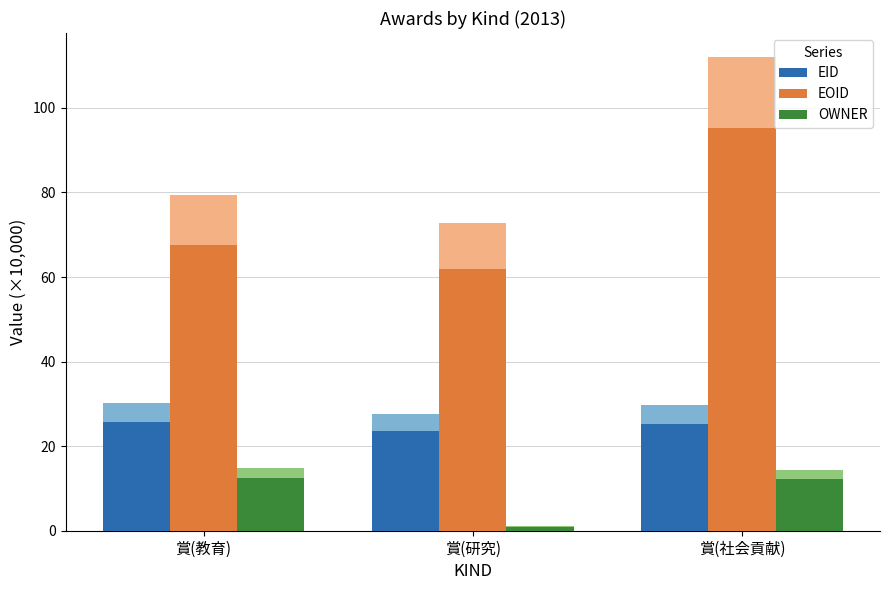

What is the average value of the EOID series?

74.9